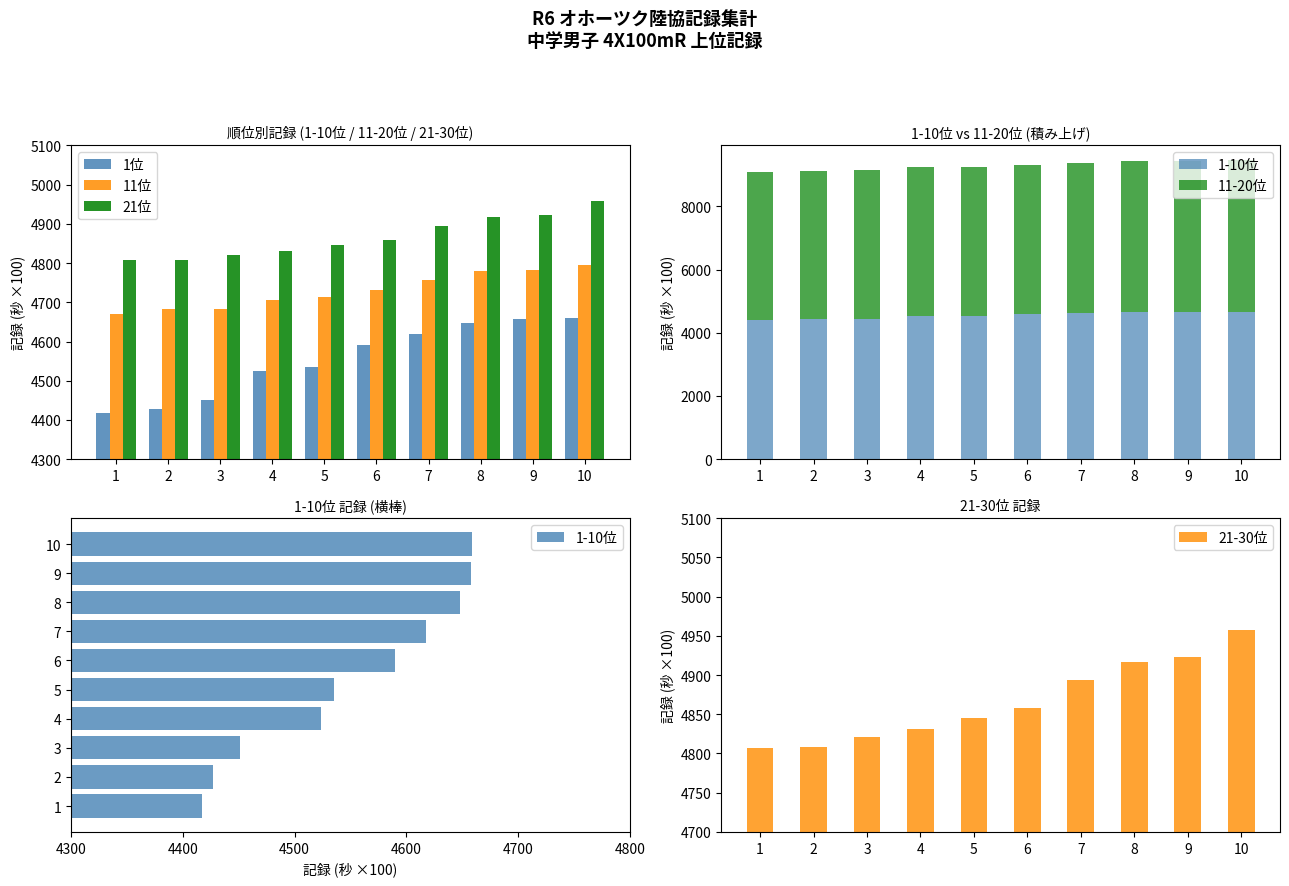

What is the value of the 21位 bar at the 2nd from the left?

4808